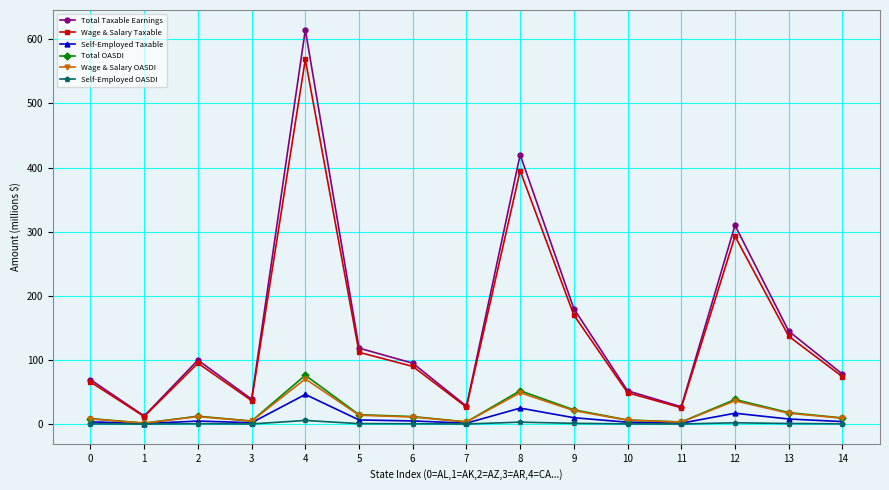

In Total Taxable Earnings, how many points are higher than both neighbors (excluding endpoints)?

4